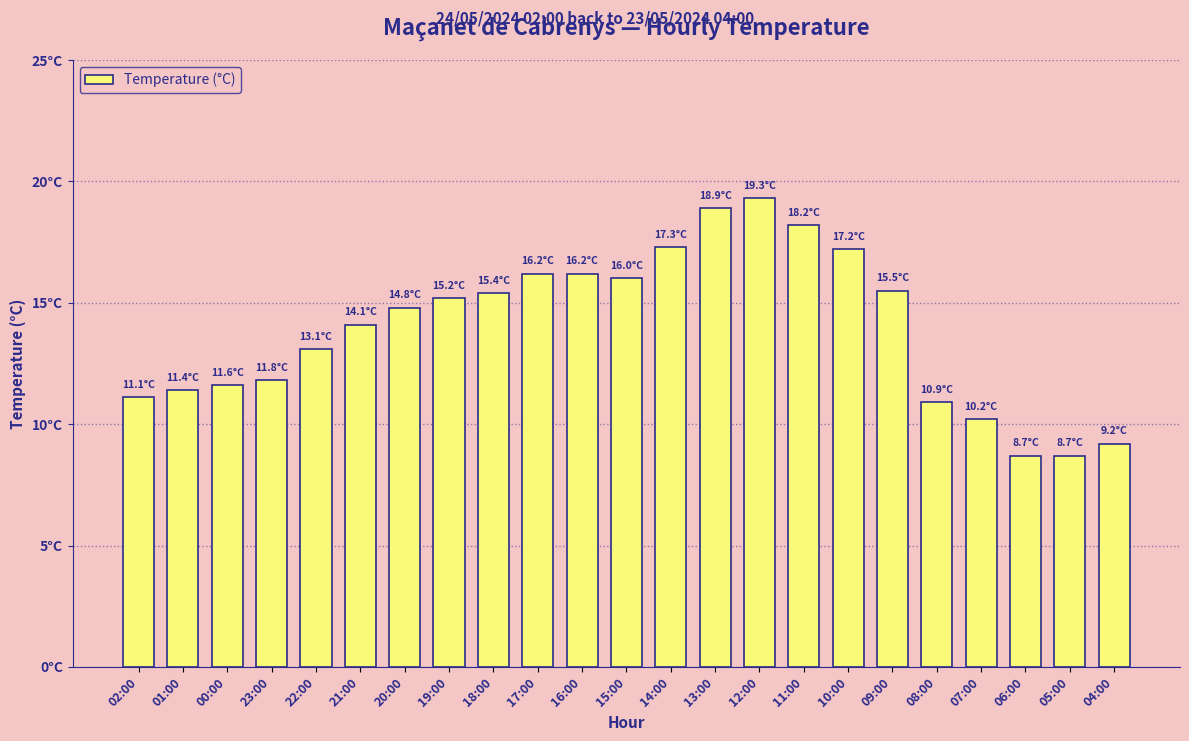

Which label corresponds to the largest value in the chart?

12:00